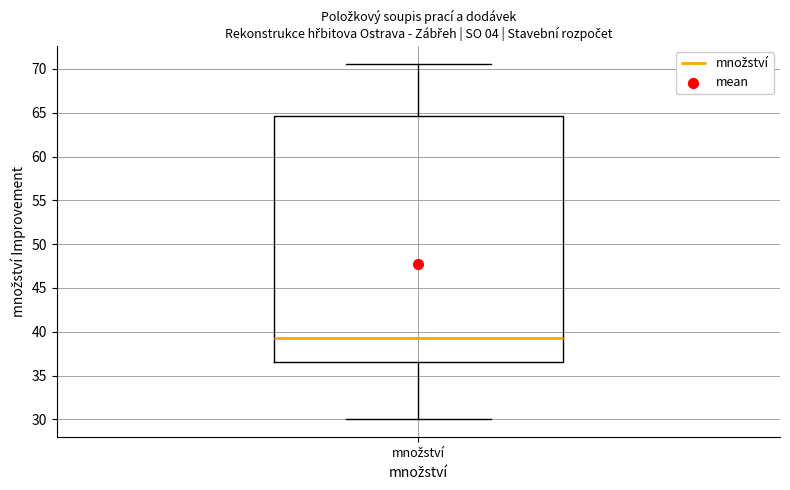

Transcribe this box plot: give where the median line is, the range the box spans, and where the two whiskers end, as read against the y-axis. The values are not printed on the chart, so give them approximately, as read against the axis.

median 39.5, box 36.5 to 64.5, whiskers 30.0 to 70.5